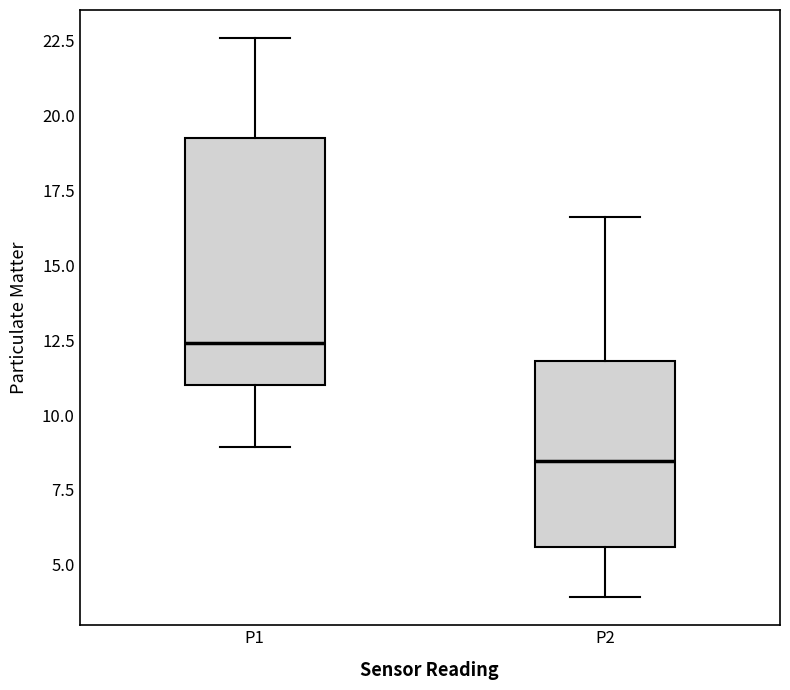

Which box has the lowest median line?

P2